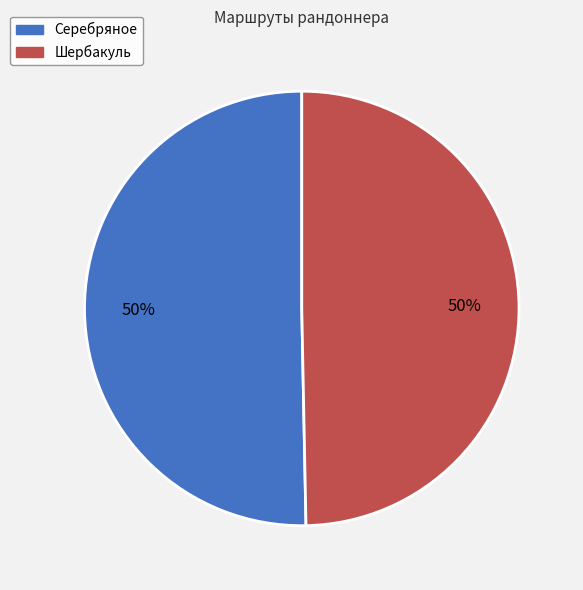

What is the ratio of the value at Шербакуль to the value at Серебряное?

1.0